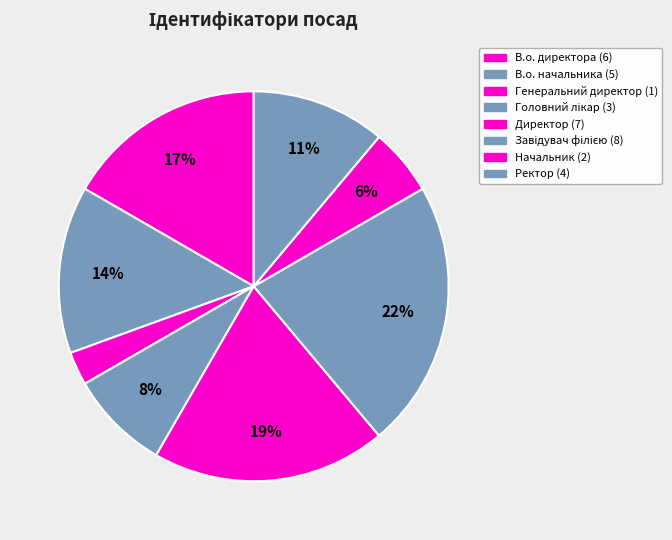

How many segments does this pie chart have?

8